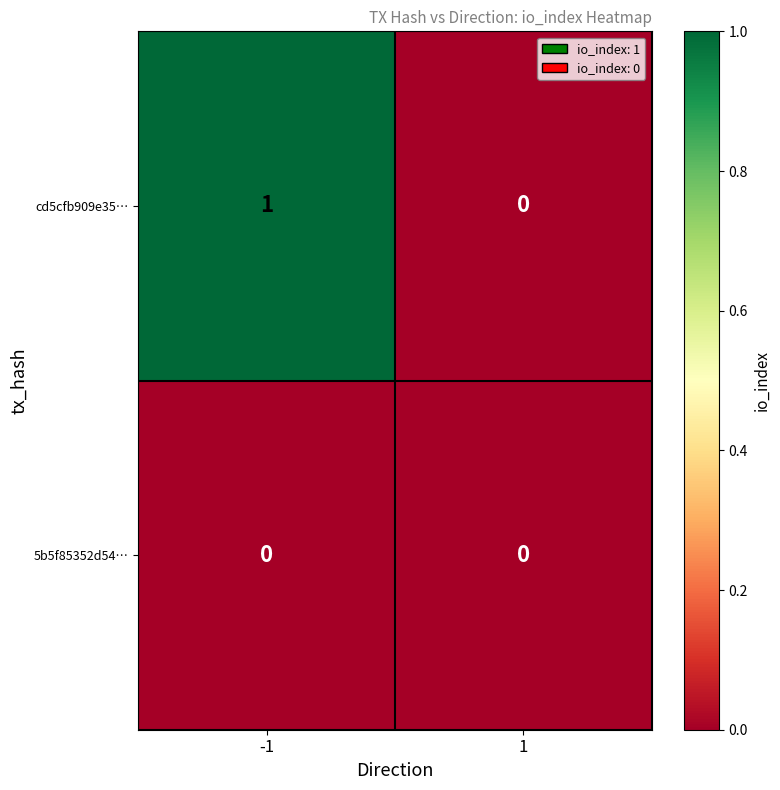

Which series changed the most between -1 and 1?

cd5cfb909e35…